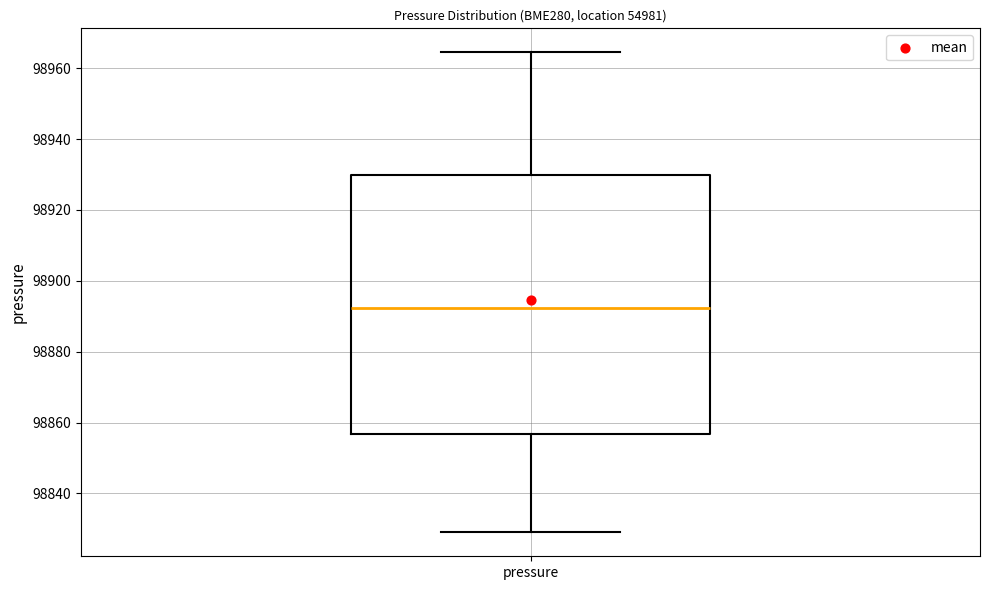

Where does the upper whisker of the box for pressure end on the y-axis? The values are not printed on the chart, so give them approximately, as read against the axis.

98964